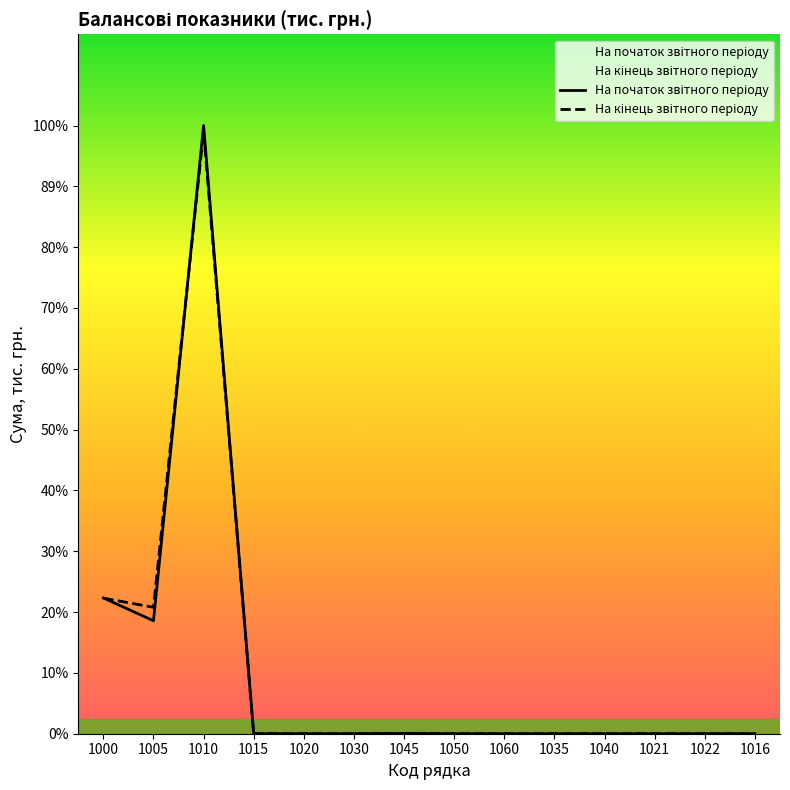

At which label does На початок звітного періоду reach its peak?

1010